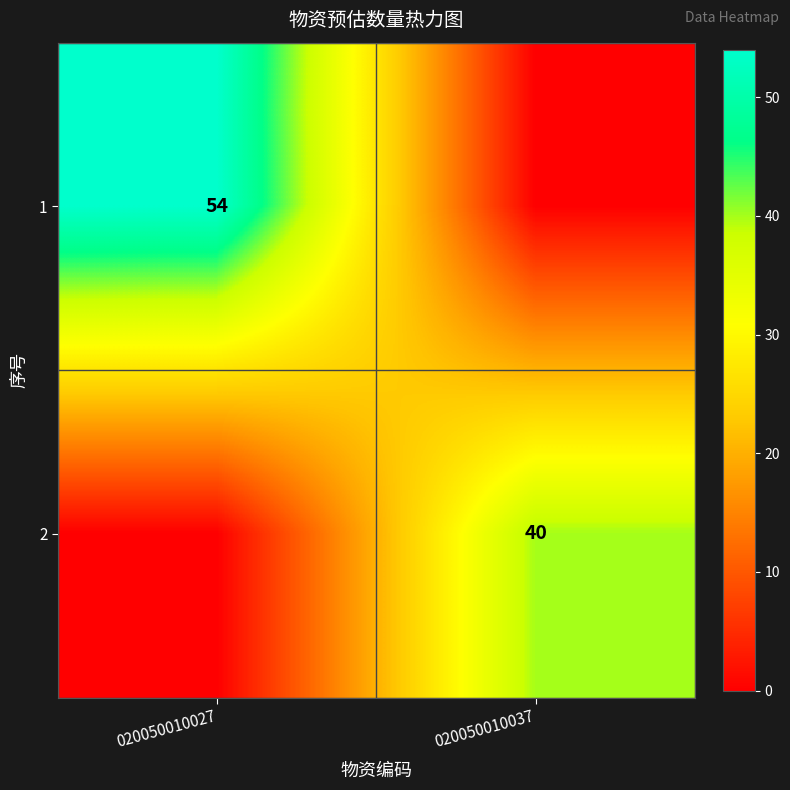

Is the value of 1 at 020050010027 greater than the value of 2 at 020050010037?

Yes